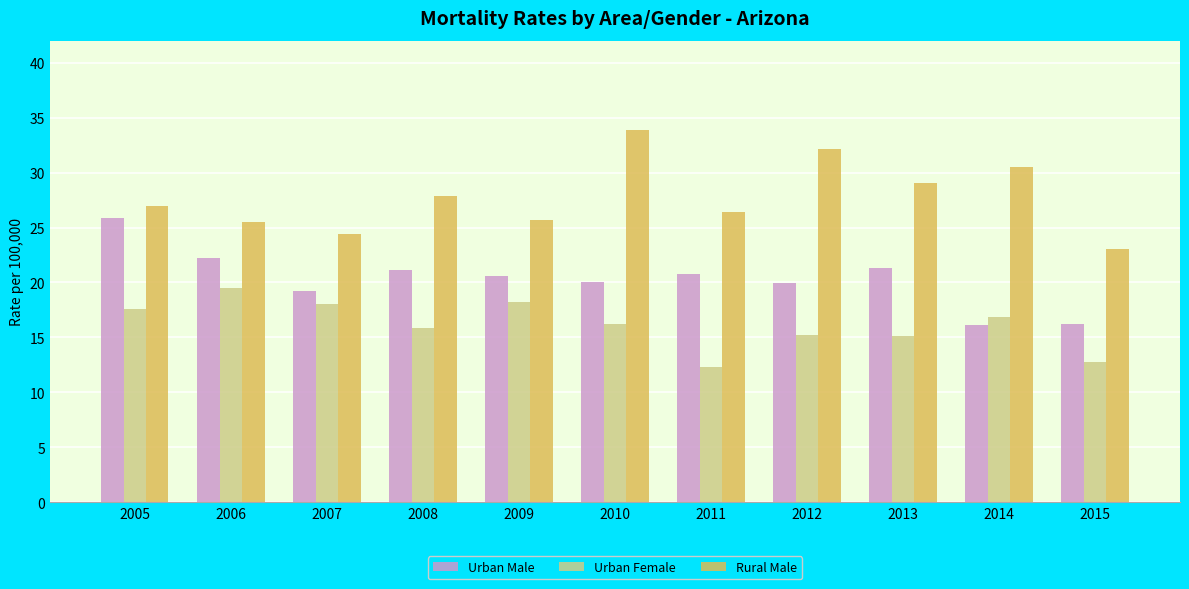

List the series in order of their overall mean, highest first.

Rural Male, Urban Male, Urban Female